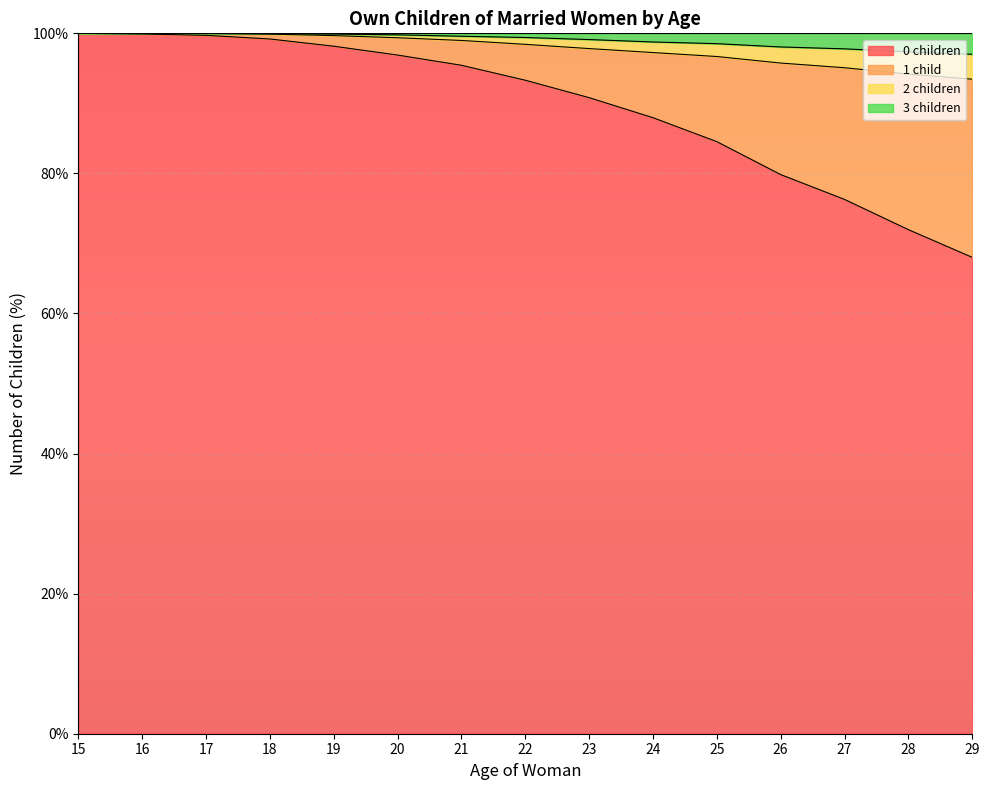

What is the lowest value of the 0 children series?

68.0